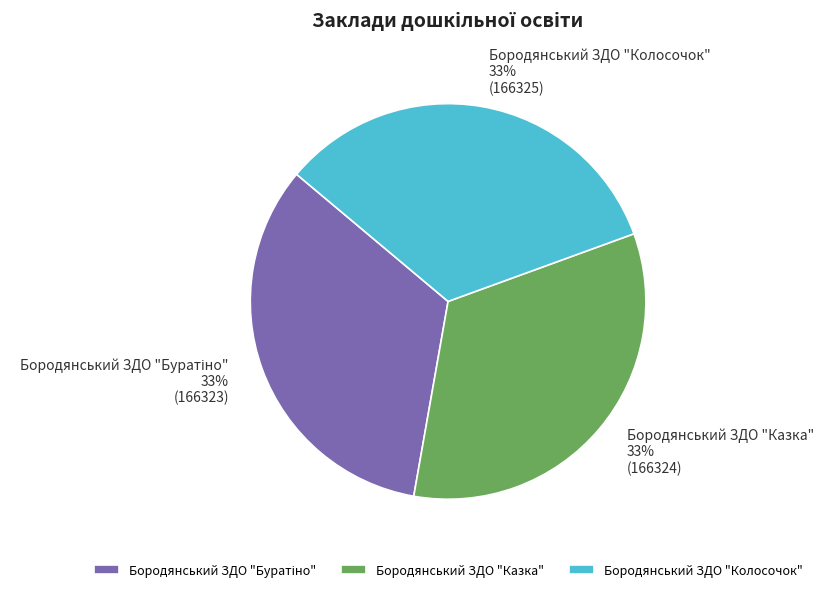

How many slices are in this pie chart?

3